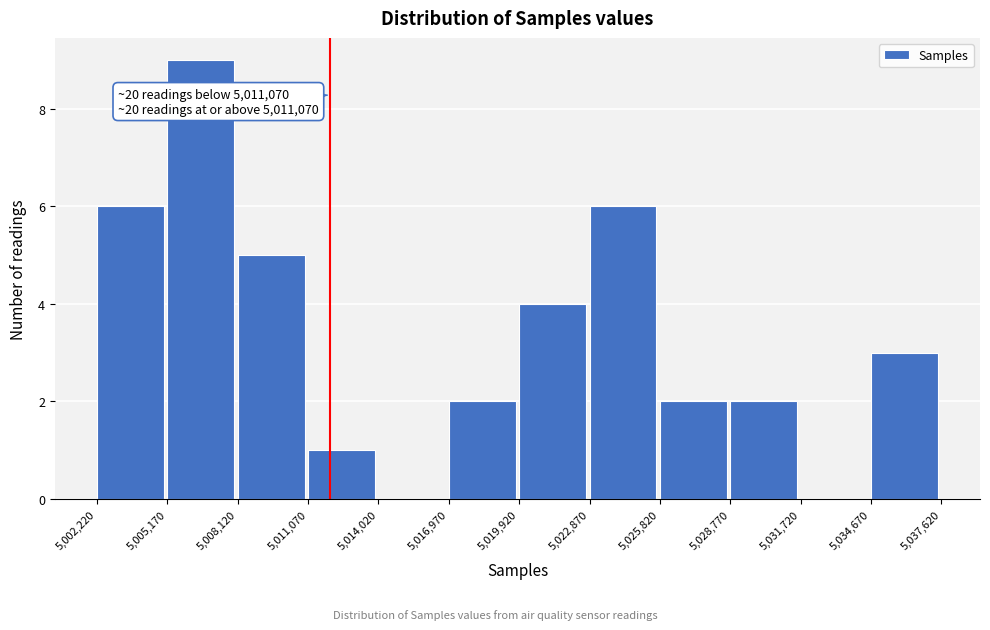

Which range on the x-axis has the tallest bar?

5,005,170 to 5,008,120